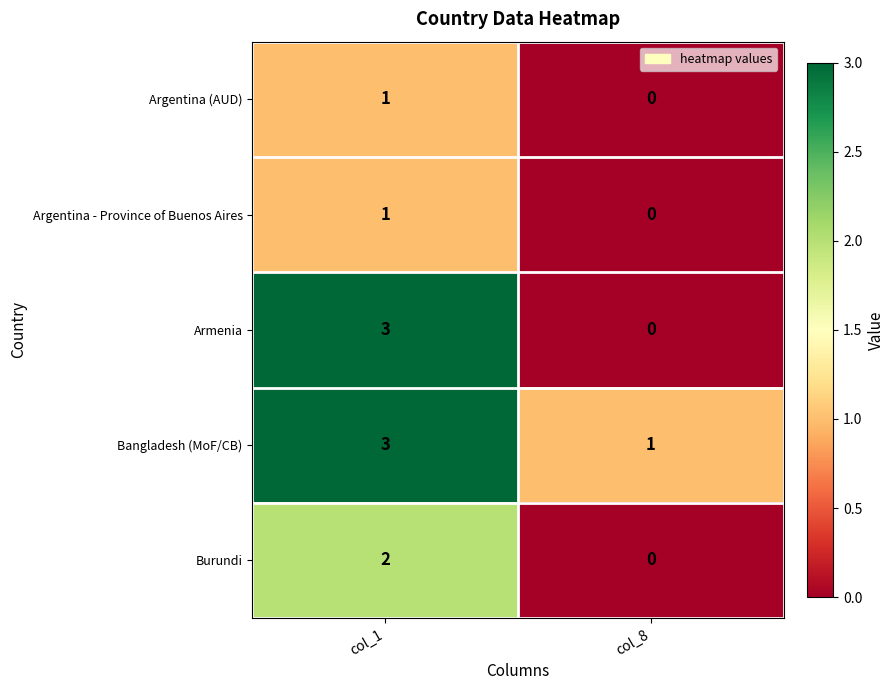

Which series has the widest spread of values?

Armenia